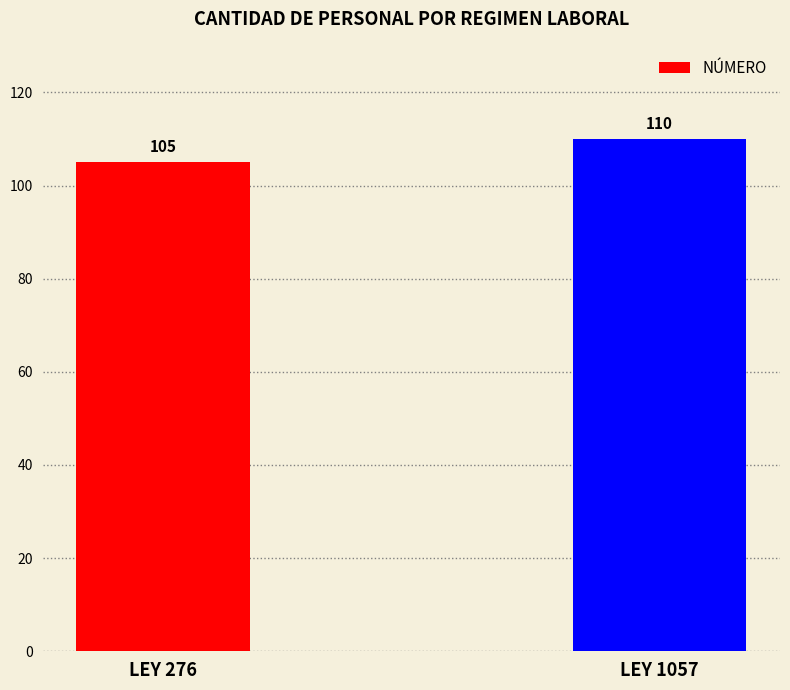

List the labels in order of value, largest first.

LEY 1057, LEY 276